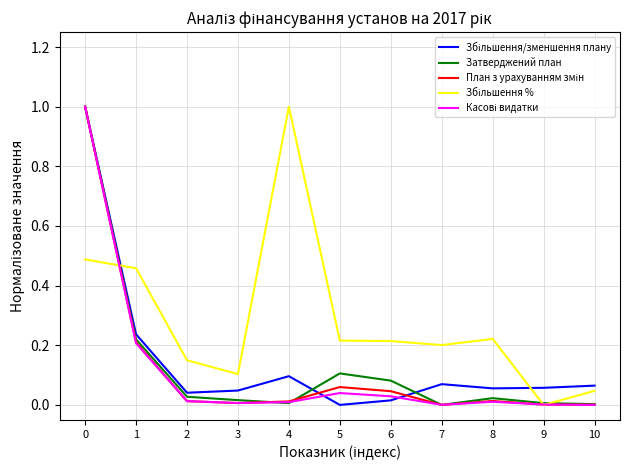

What is the maximum value for Затверджений план?

1.0